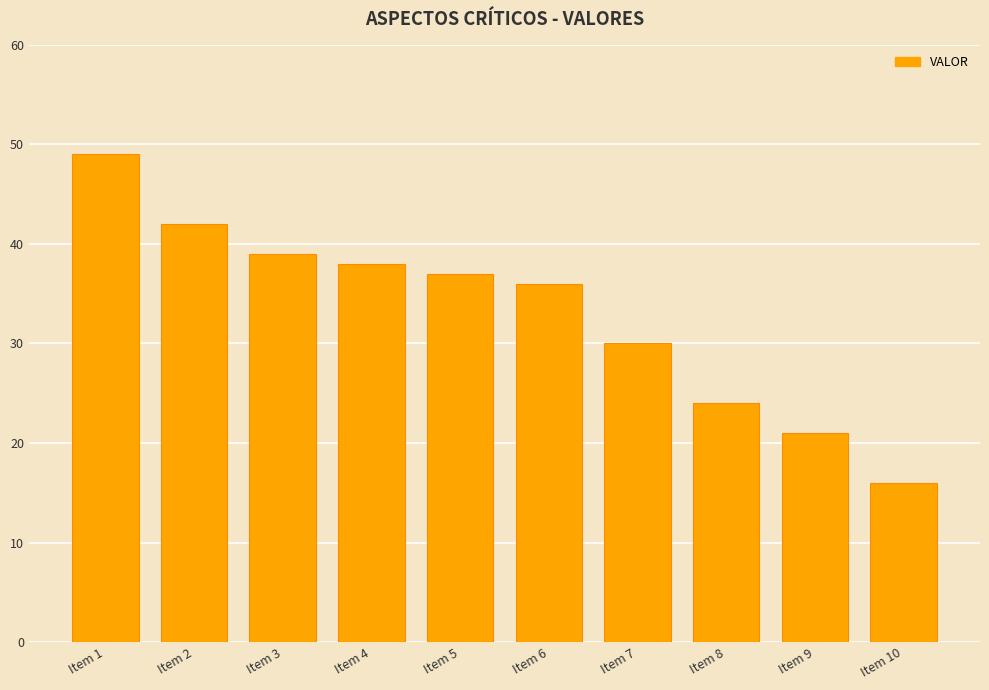

Reading left to right, what are all the values shown in this chart?

49	42	39	38	37	36	30	24	21	16